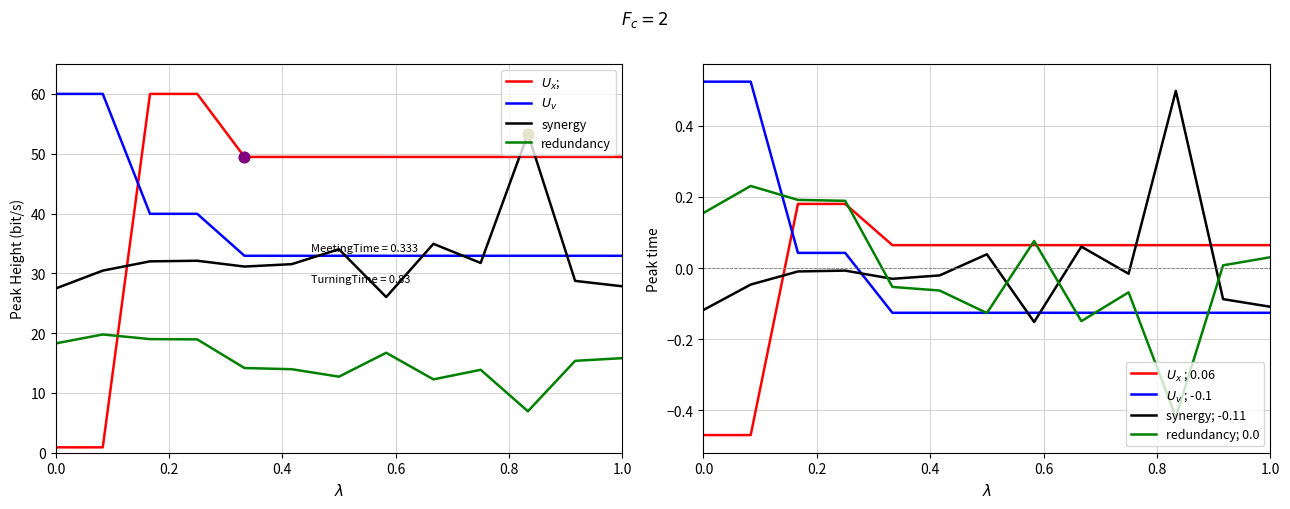

True or false: redundancy and synergy cross at least once.

False